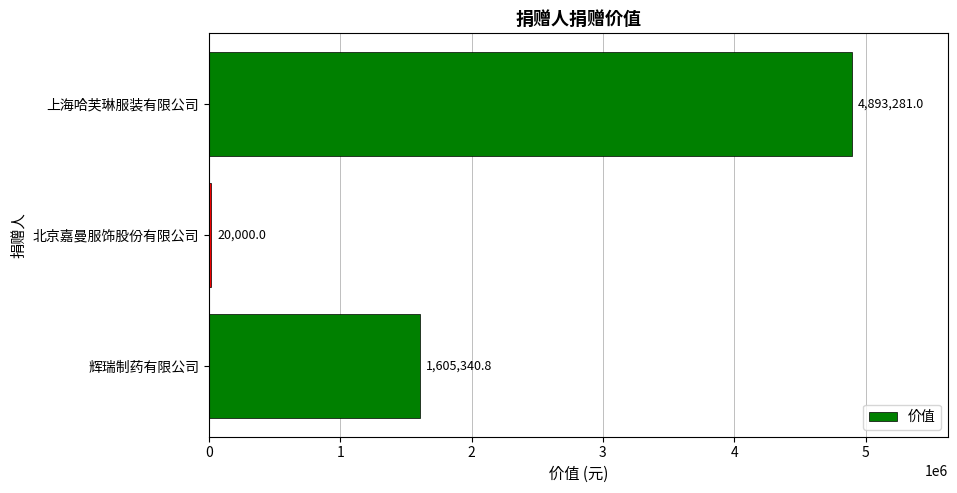

Between 上海哈芙琳服装有限公司 and 辉瑞制药有限公司, which is larger?

上海哈芙琳服装有限公司